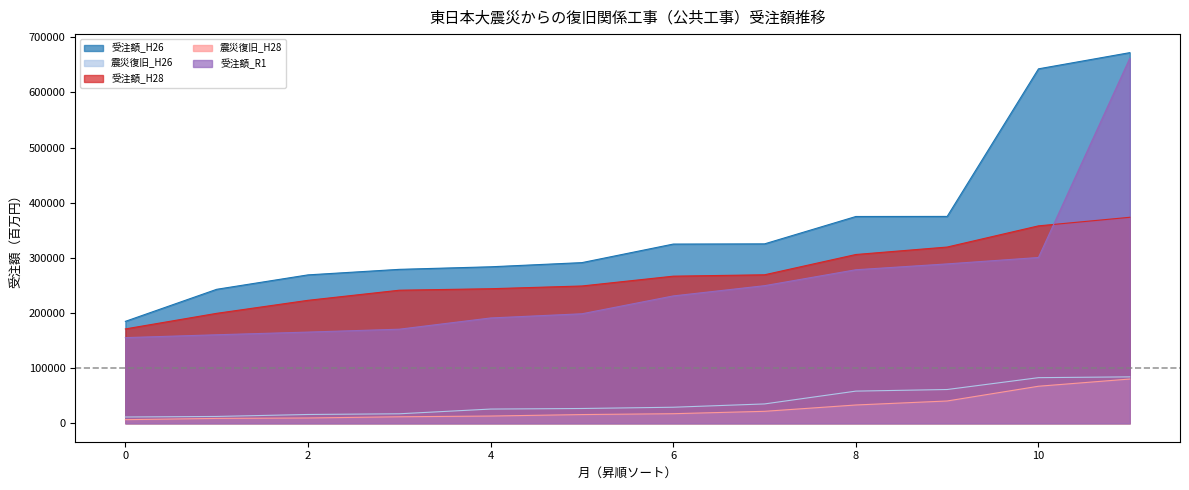

Which category has the highest value across all series?

3月